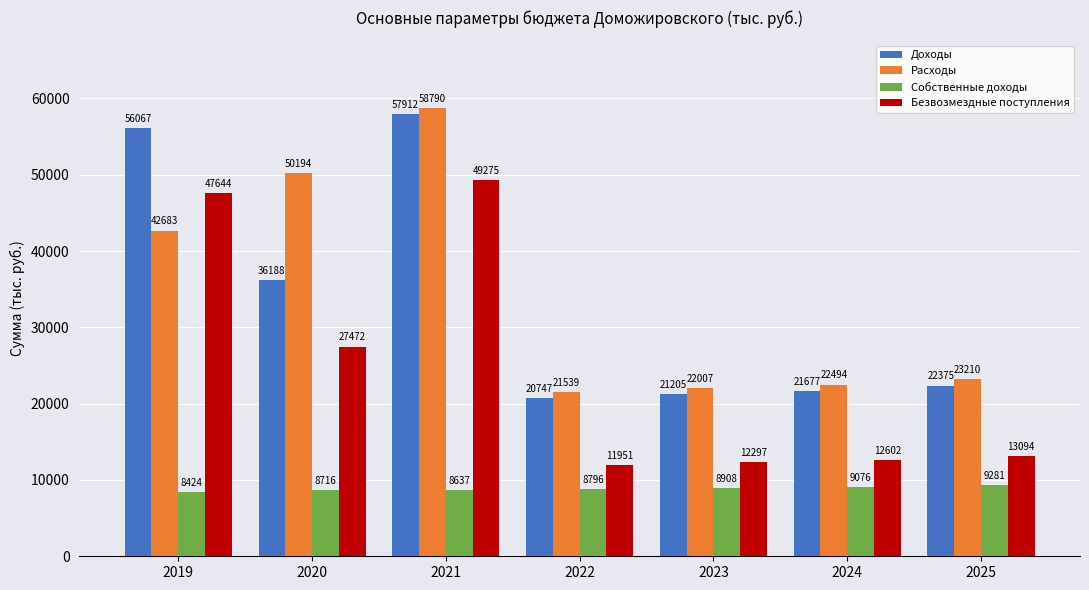

What is the difference between the second highest and minimum values in the Доходы series?

35320.0